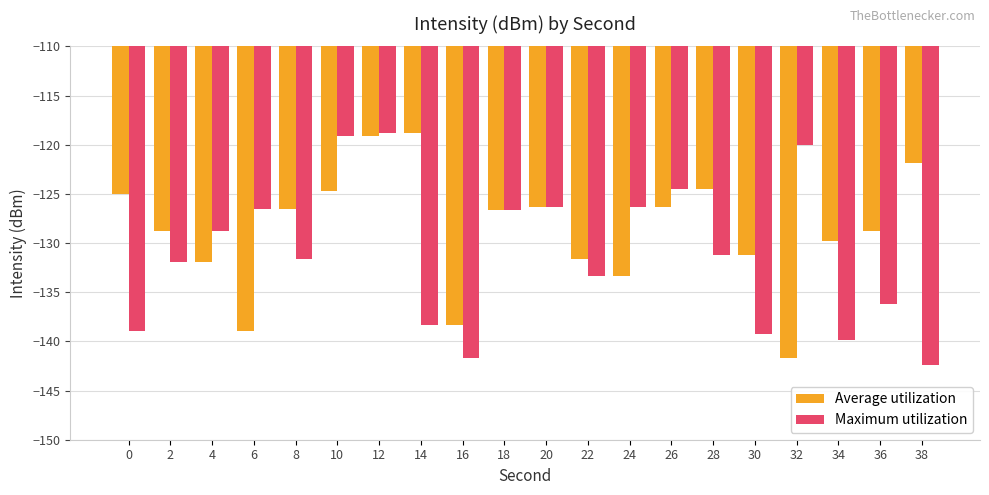

What is the sum of the Average utilization values at 8 and 12?

-245.7